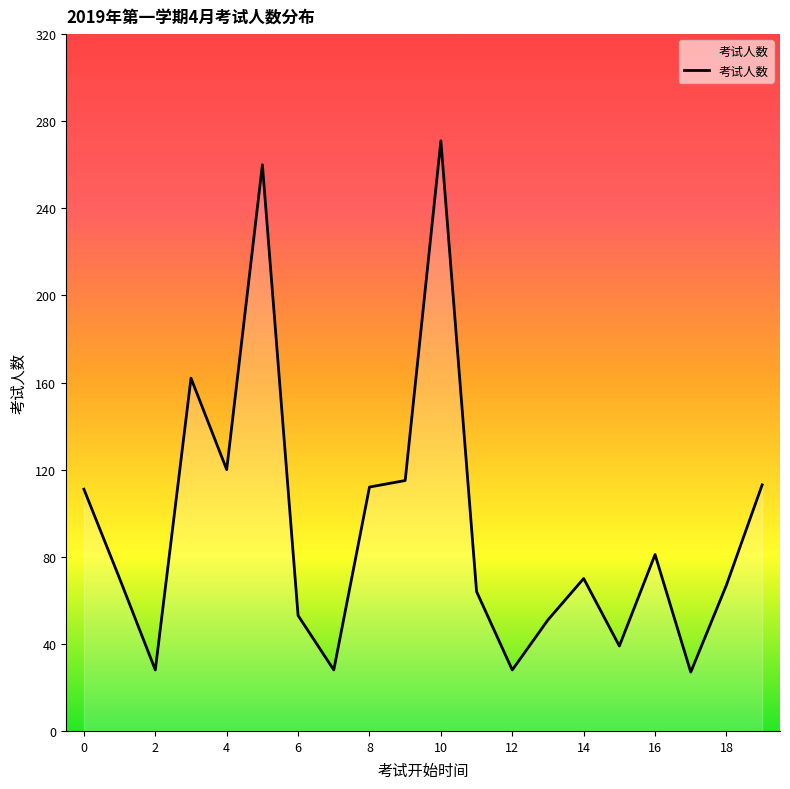

What is the difference between the maximum and minimum values?

244